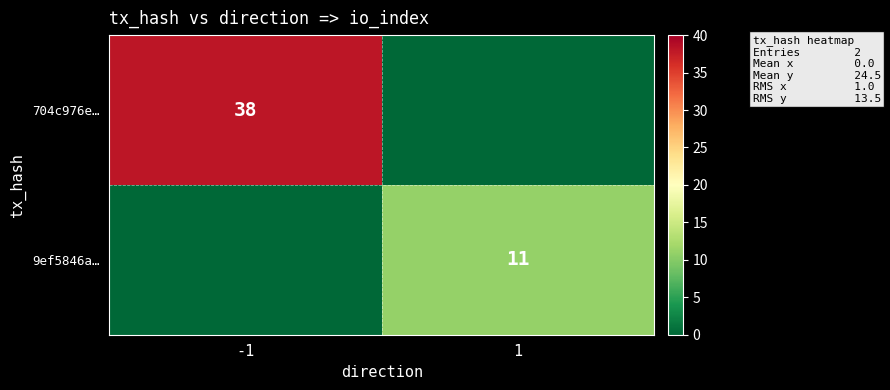

Count the number of categories in the chart.

2